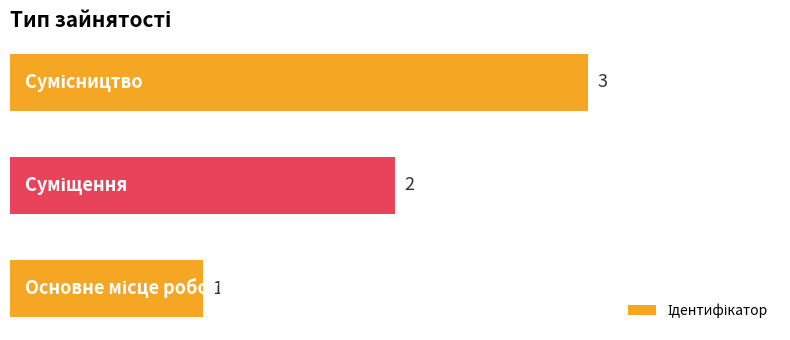

What is the sum of all values?

6